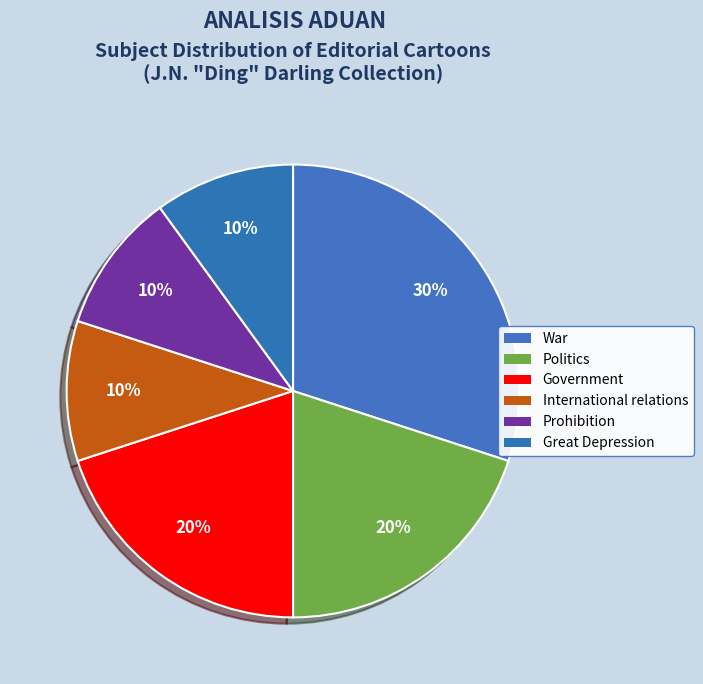

Is there any slice that represents more than half of the pie?

No